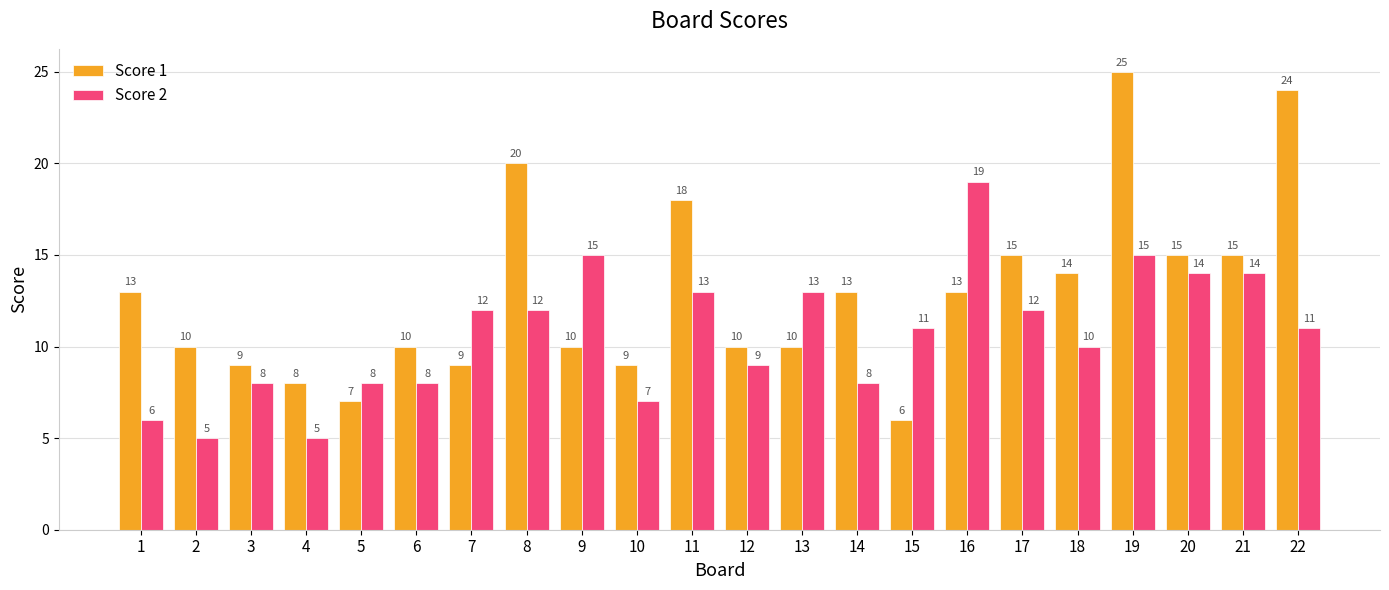

How many bars are there in total?

44